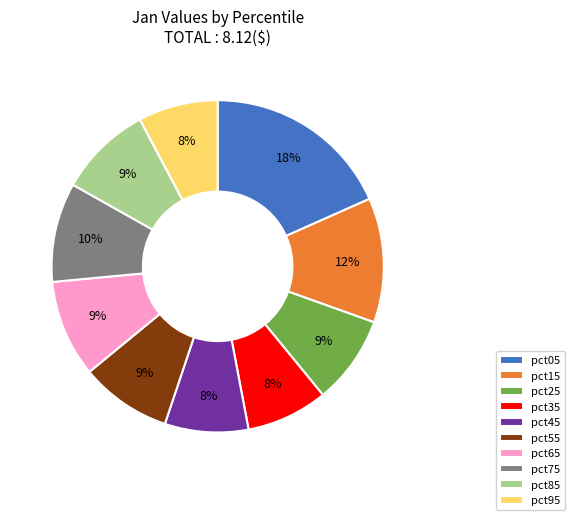

Is the sum of pct45 and pct05 greater than half?

No